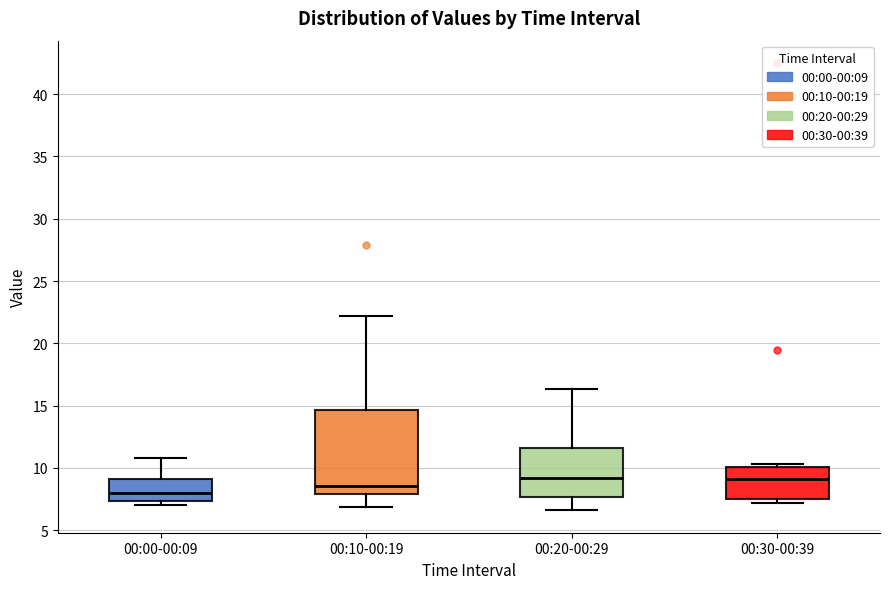

Reading left to right, transcribe this box plot: for each box, give where its median line is, the range the box spans, and where its two whiskers end, as read against the y-axis. The values are not printed on the chart, so give them approximately, as read against the axis.

00:00-00:09: median 8.0, box 7.5 to 9.0, whiskers 7.0 to 11.0
00:10-00:19: median 8.5, box 8.0 to 14.5, whiskers 7.0 to 22.0
00:20-00:29: median 9.0, box 7.5 to 11.5, whiskers 6.5 to 16.5
00:30-00:39: median 9.0, box 7.5 to 10.0, whiskers 7.0 to 10.5